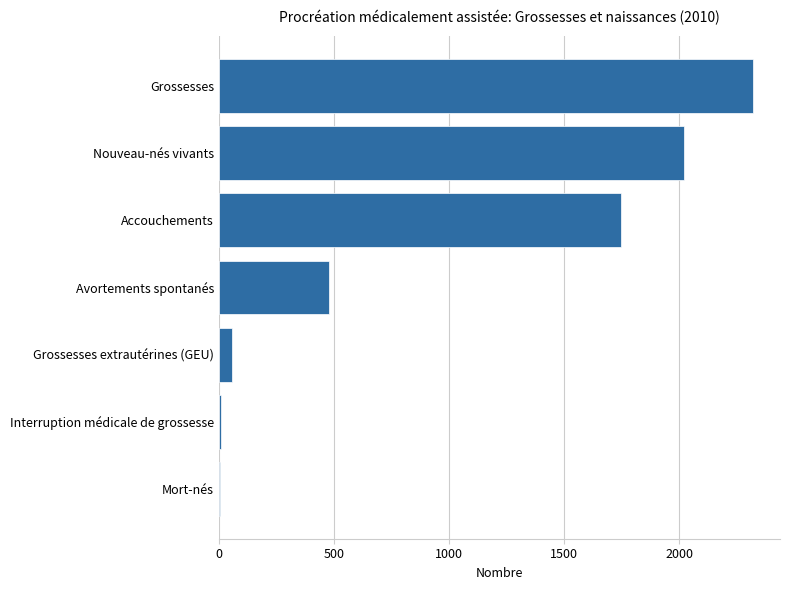

At which label is the value closest to 1164?

Accouchements